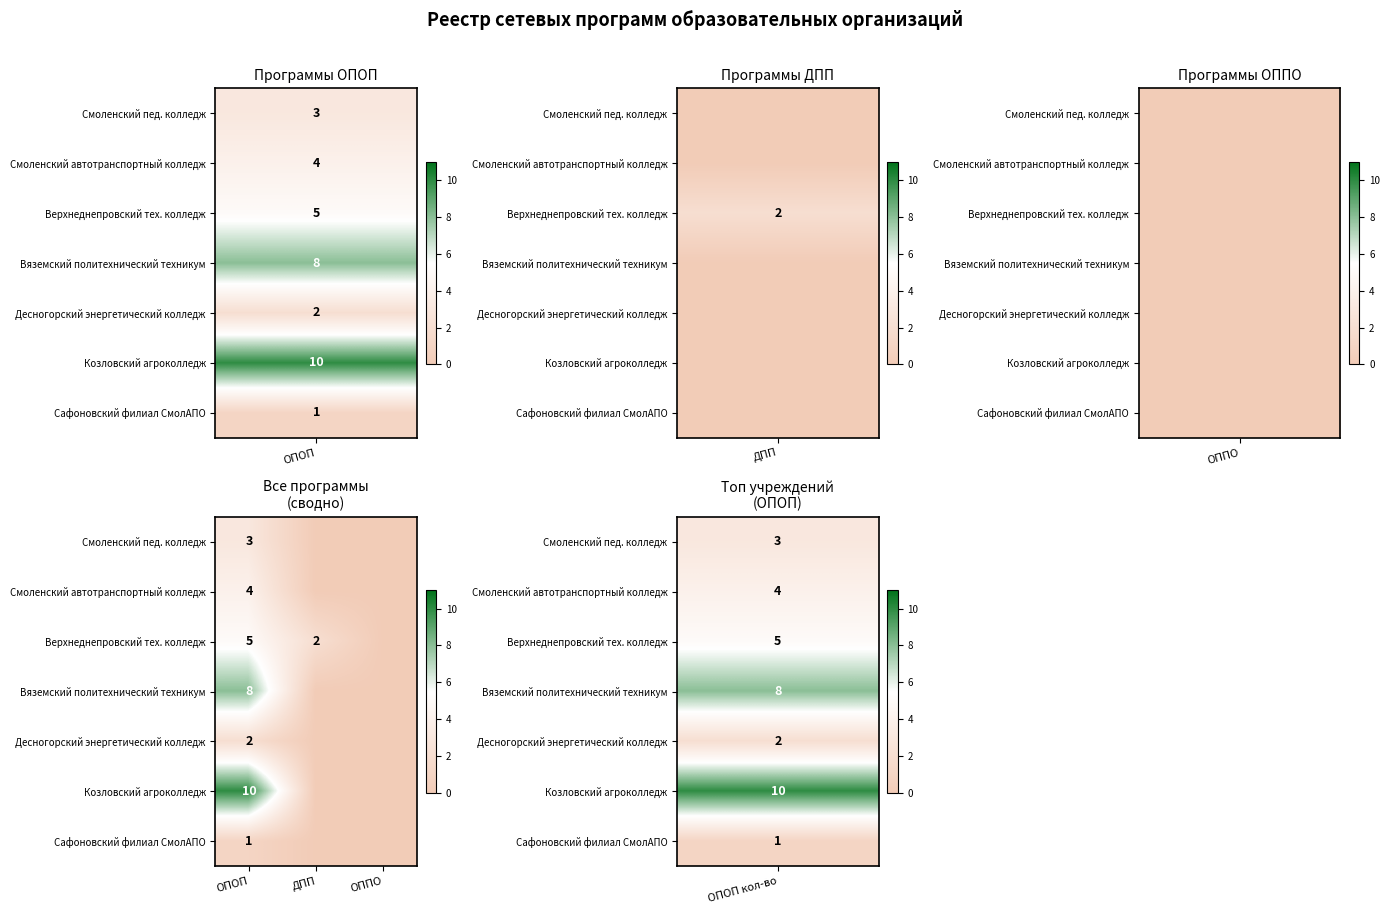

What is the difference between the highest and lowest values at ОПОП?

9